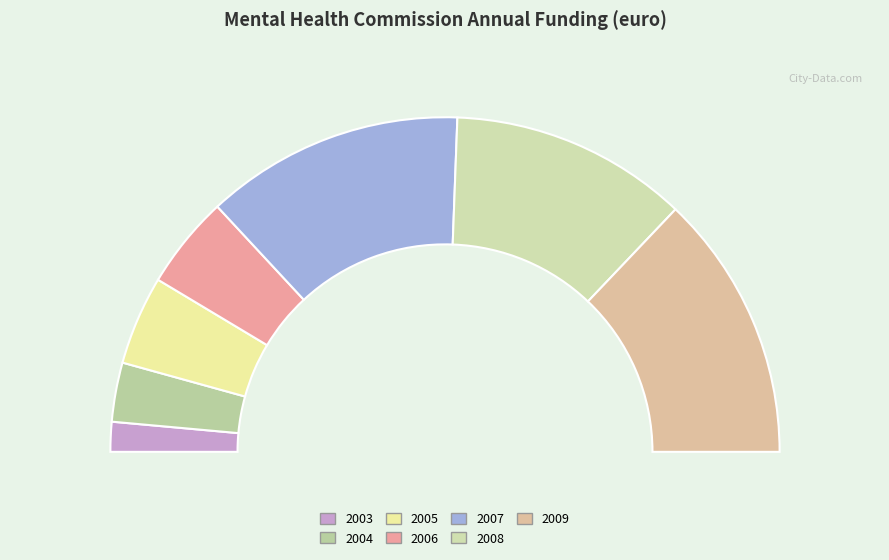

Combined, what portion of the pie is 2007 and 2008?

48.0%